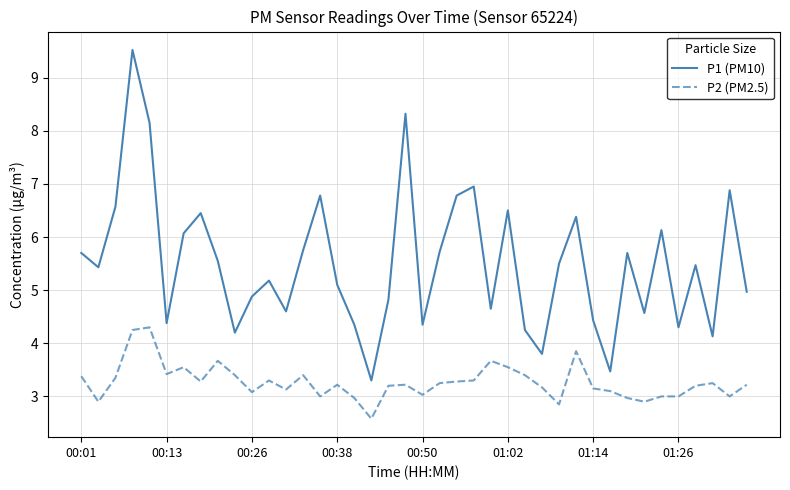

What is the minimum value shown in the chart?

2.6